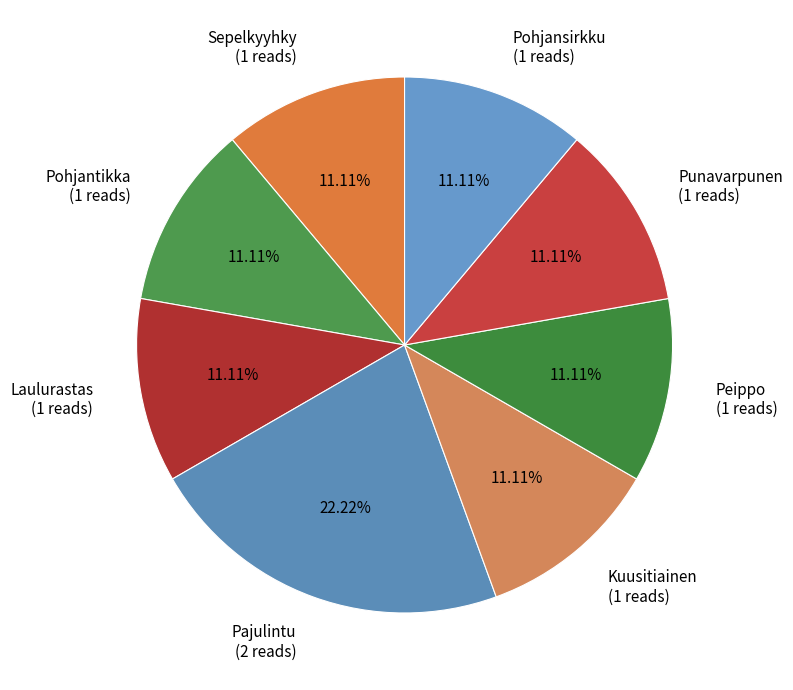

Is there a majority slice in this chart?

No